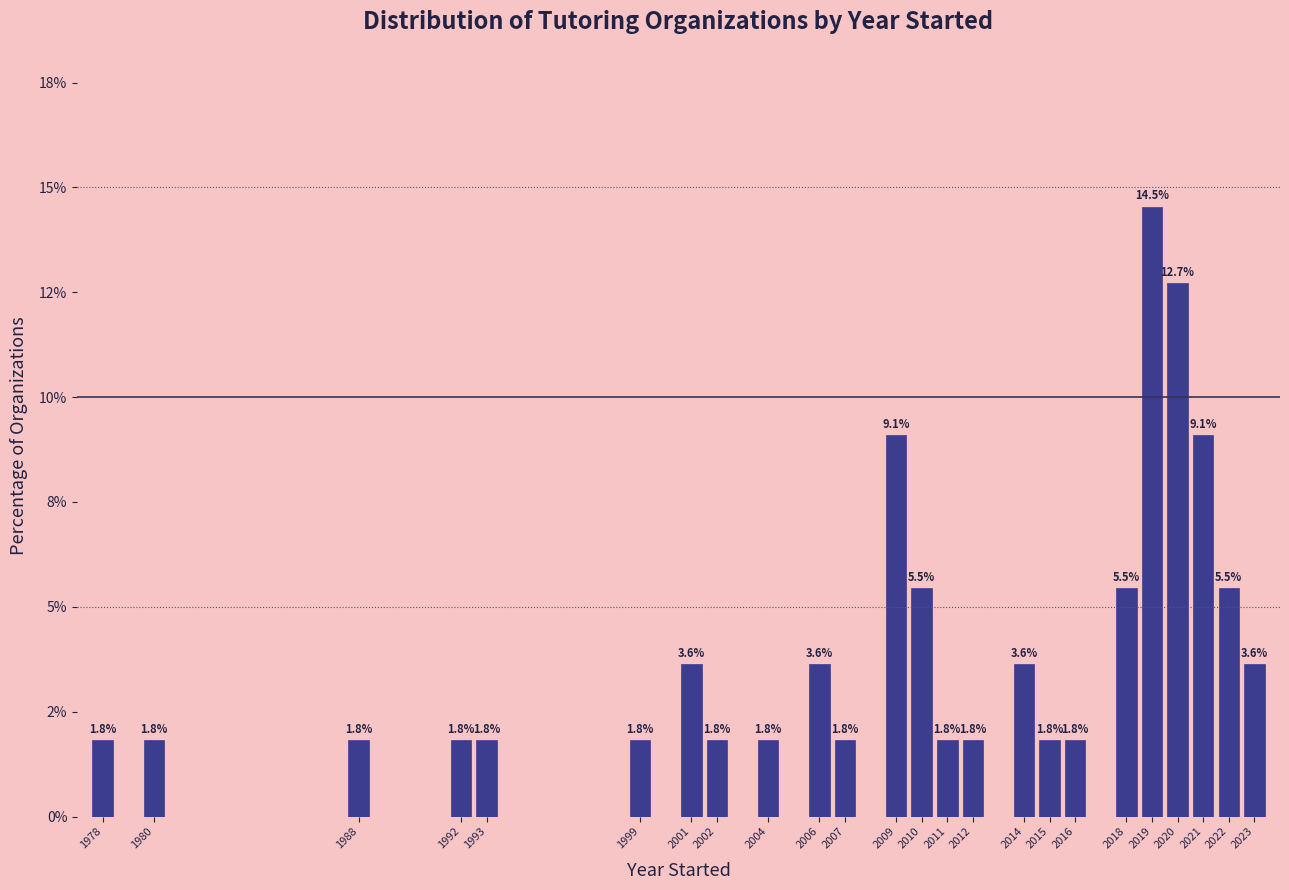

Are the bars horizontal?

No